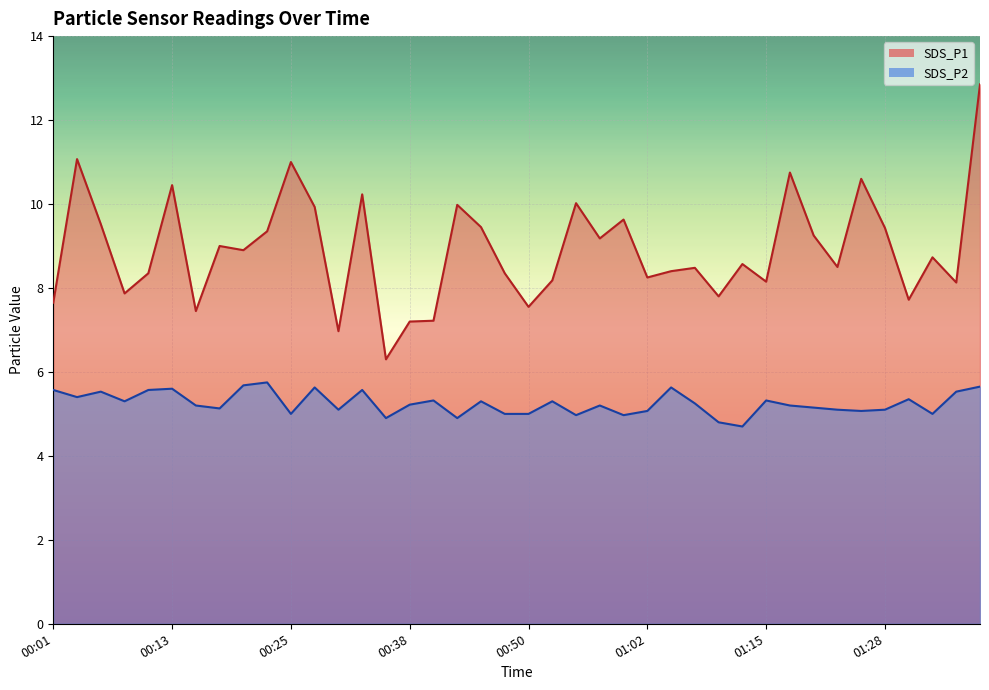

What is the difference between the highest and lowest values at 00:28?

4.3